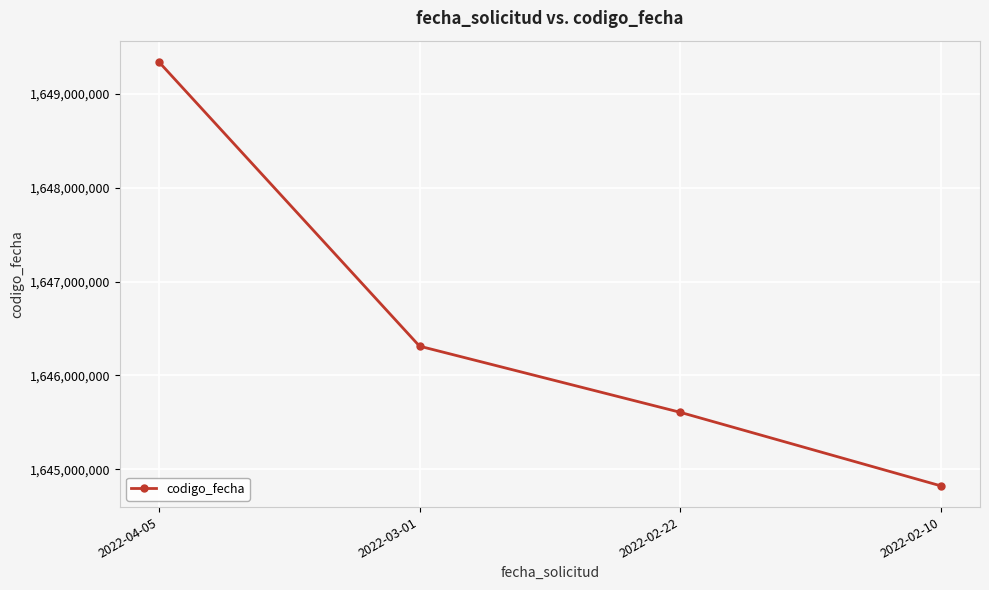

What is the label of the 4th point from the right?

2022-04-05